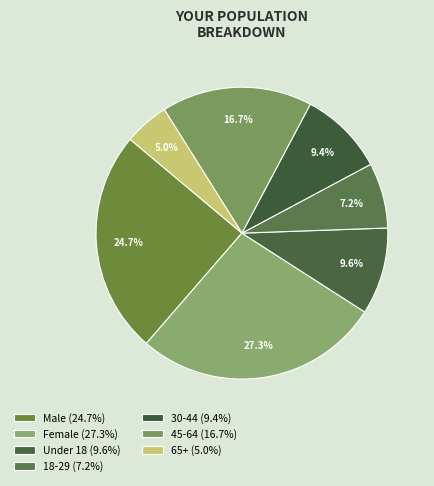

Does any single category account for the majority?

No